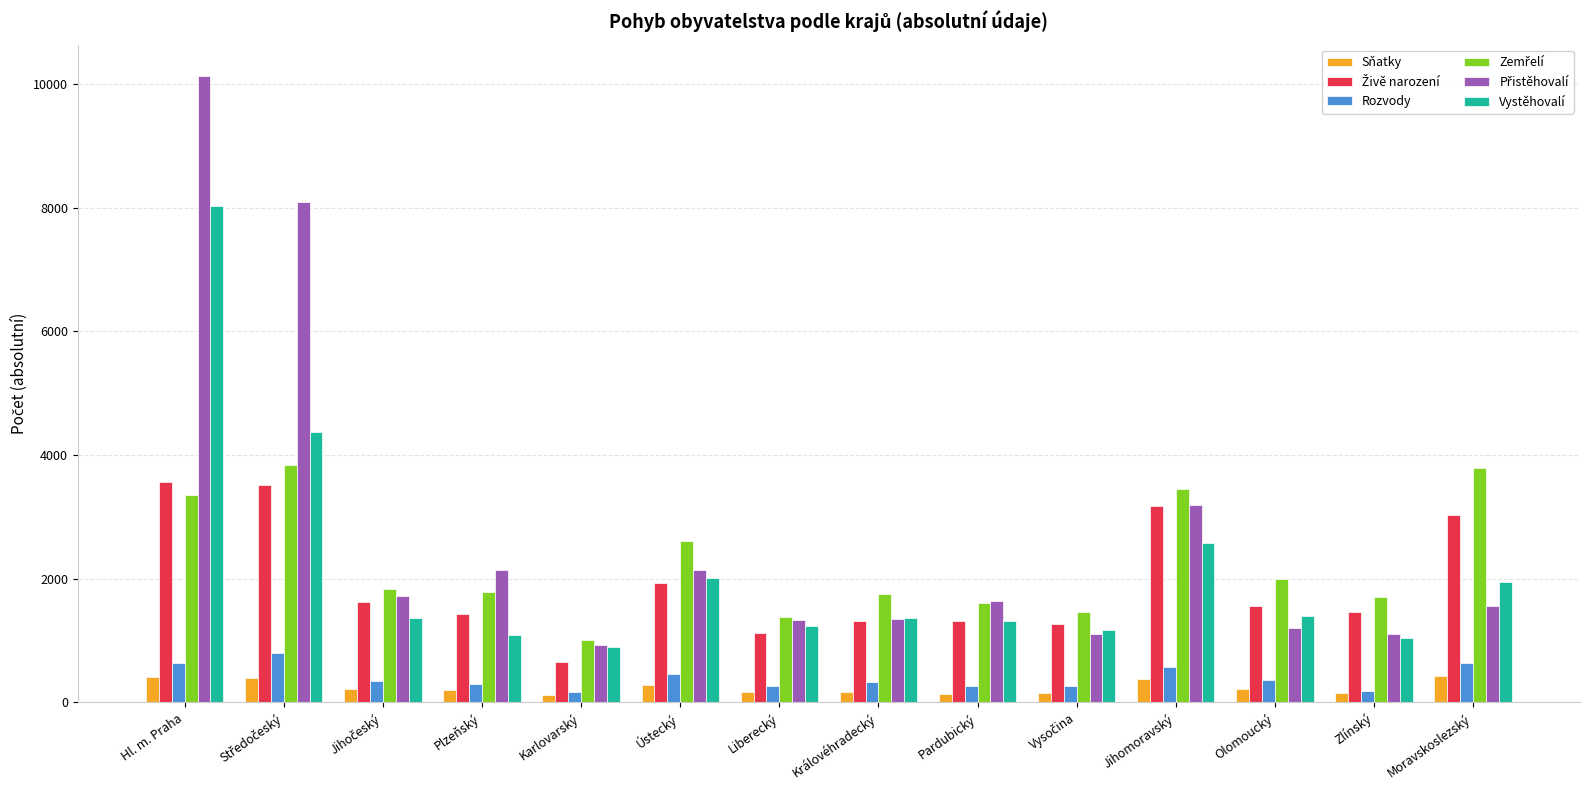

At which category is the sum across all series the highest?

Hl. m. Praha